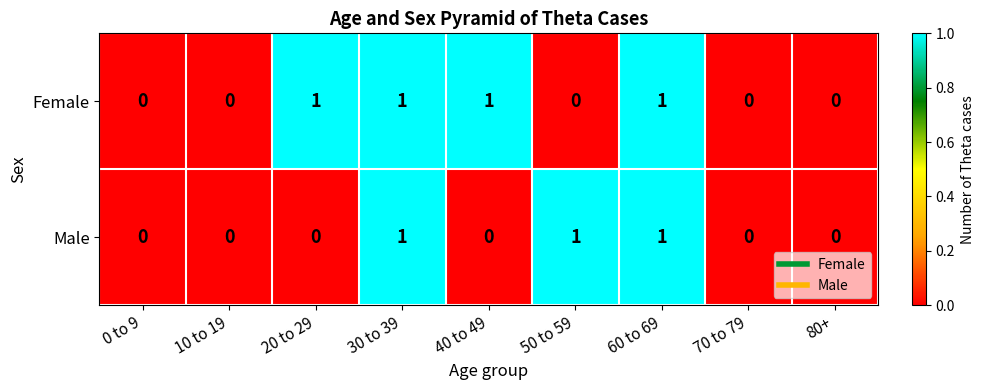

What is the sum of all Female values?

4